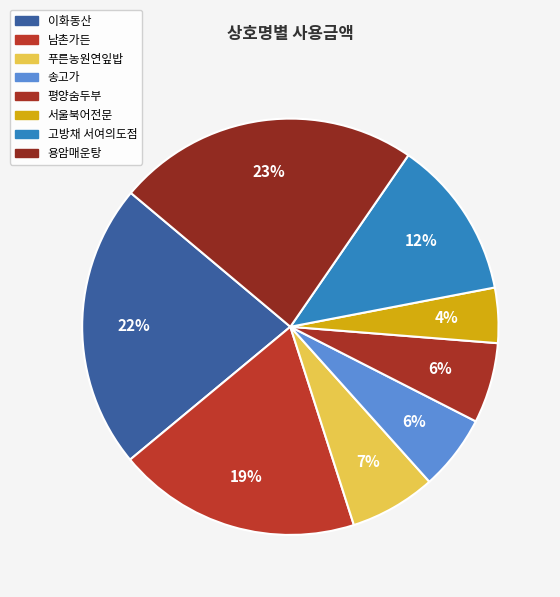

Is the sum of 고방채 서여의도점 and 남촌가든 greater than half?

No